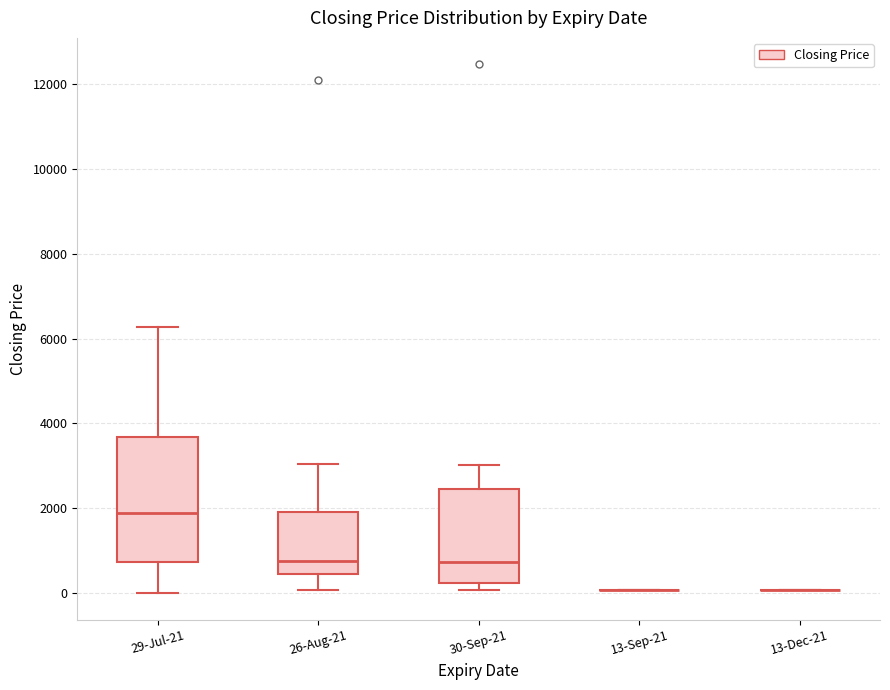

Reading left to right, transcribe this box plot: for each box, give where its median line is, the range the box spans, and where its two whiskers end, as read against the y-axis. The values are not printed on the chart, so give them approximately, as read against the axis.

29-Jul-21: median 1800, box 800 to 3600, whiskers 0 to 6200
26-Aug-21: median 800, box 400 to 2000, whiskers 0 to 3000
30-Sep-21: median 800, box 200 to 2400, whiskers 0 to 3000
13-Sep-21: box collapsed to a line at 0, whiskers 0 to 0
13-Dec-21: box collapsed to a line at 0, whiskers 0 to 0